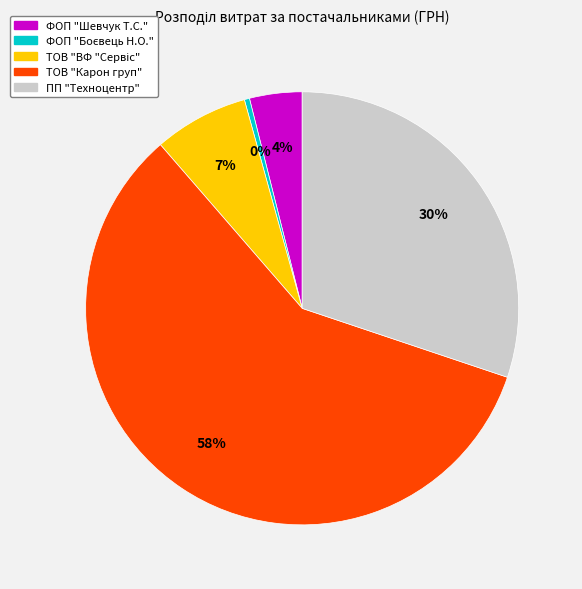

Which has a higher value, ФОП "Шевчук Т.С." or ТОВ "Карон груп"?

ТОВ "Карон груп"